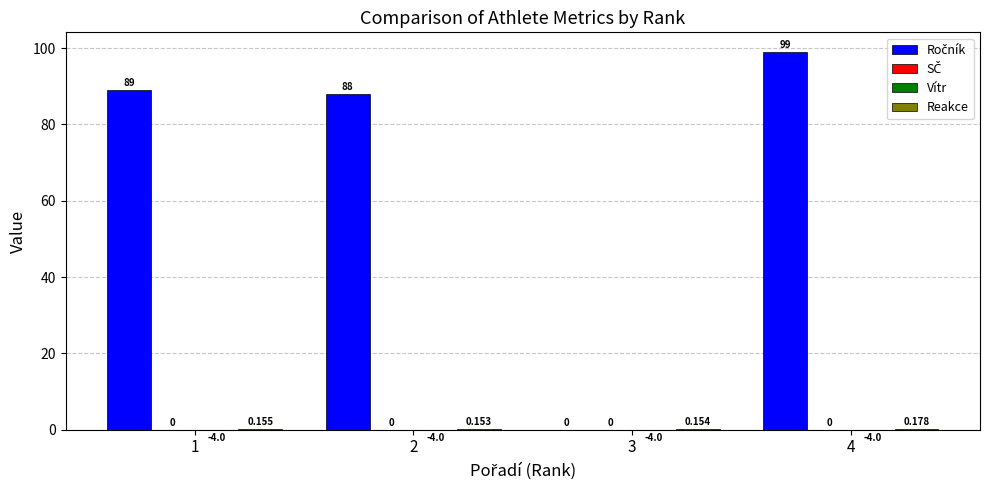

What are all the series names shown in the legend?

Ročník, SČ, Vítr, Reakce